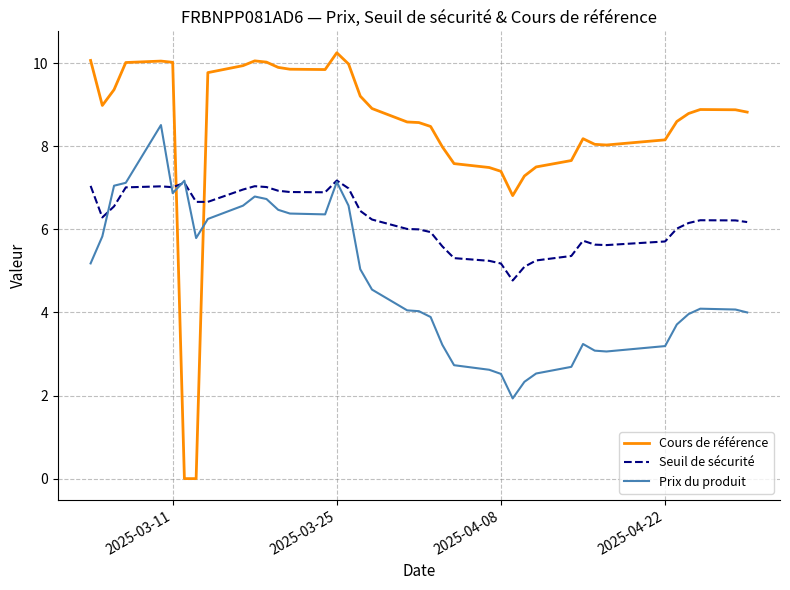

Rank the series by their maximum value, from lowest to highest.

Seuil de sécurité, Prix du produit, Cours de référence